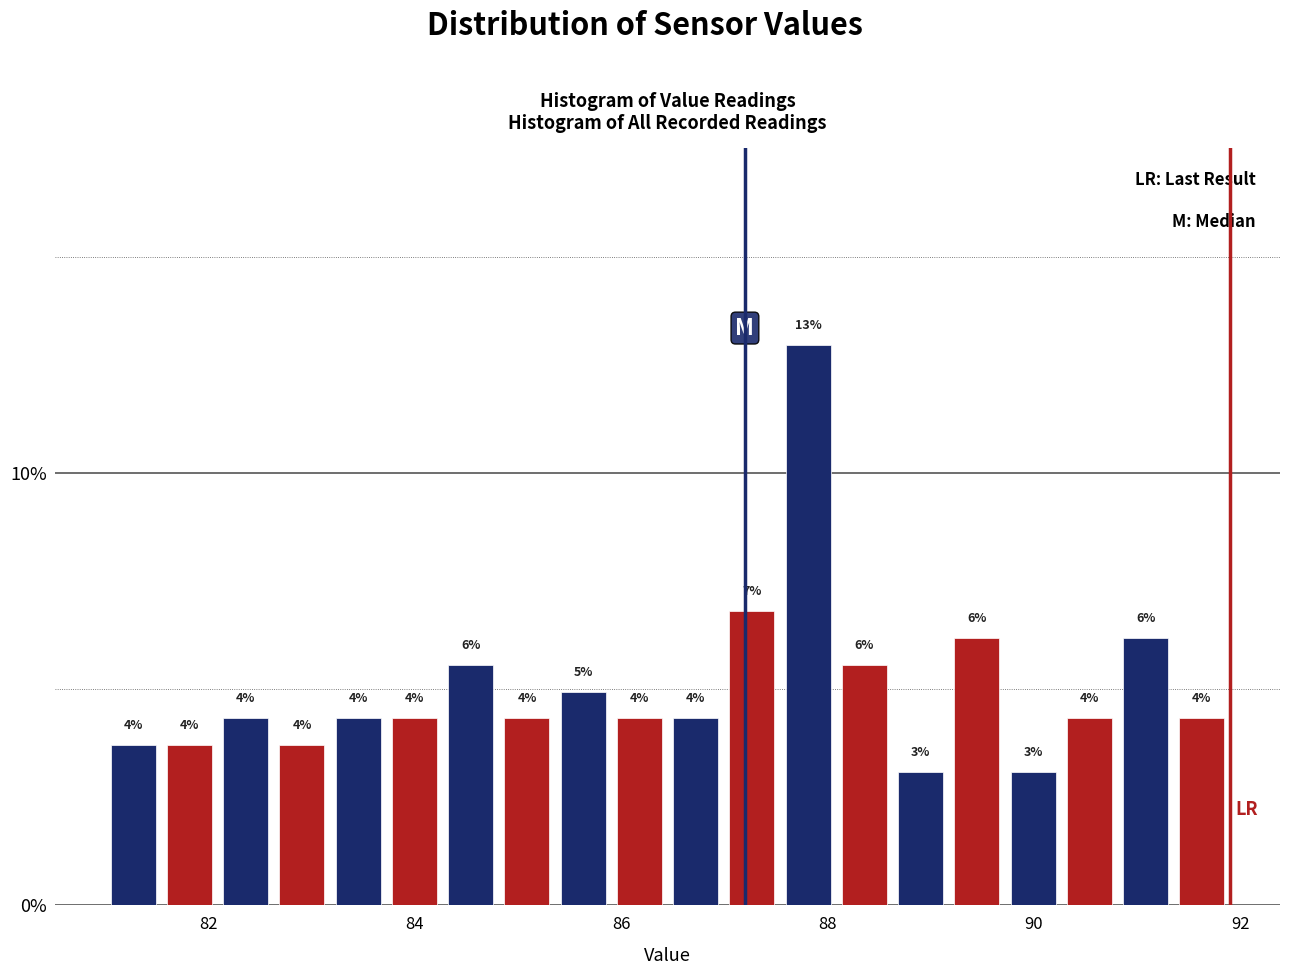

Read against the x-axis, roughly where is the centre of the tallest bar?

87.8